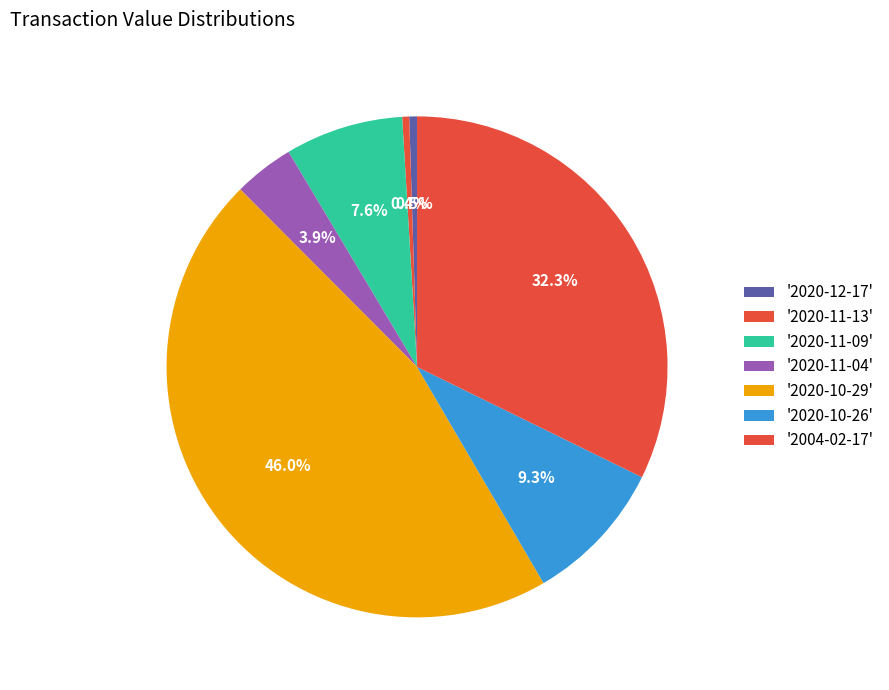

Which category has the smallest portion of the pie?

2020-11-13